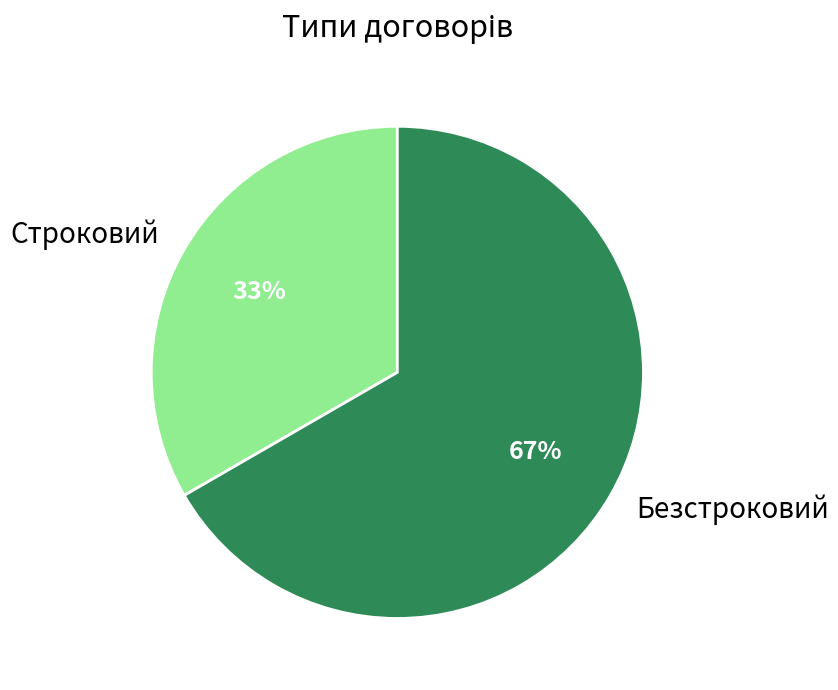

Which slice is the largest?

Безстроковий